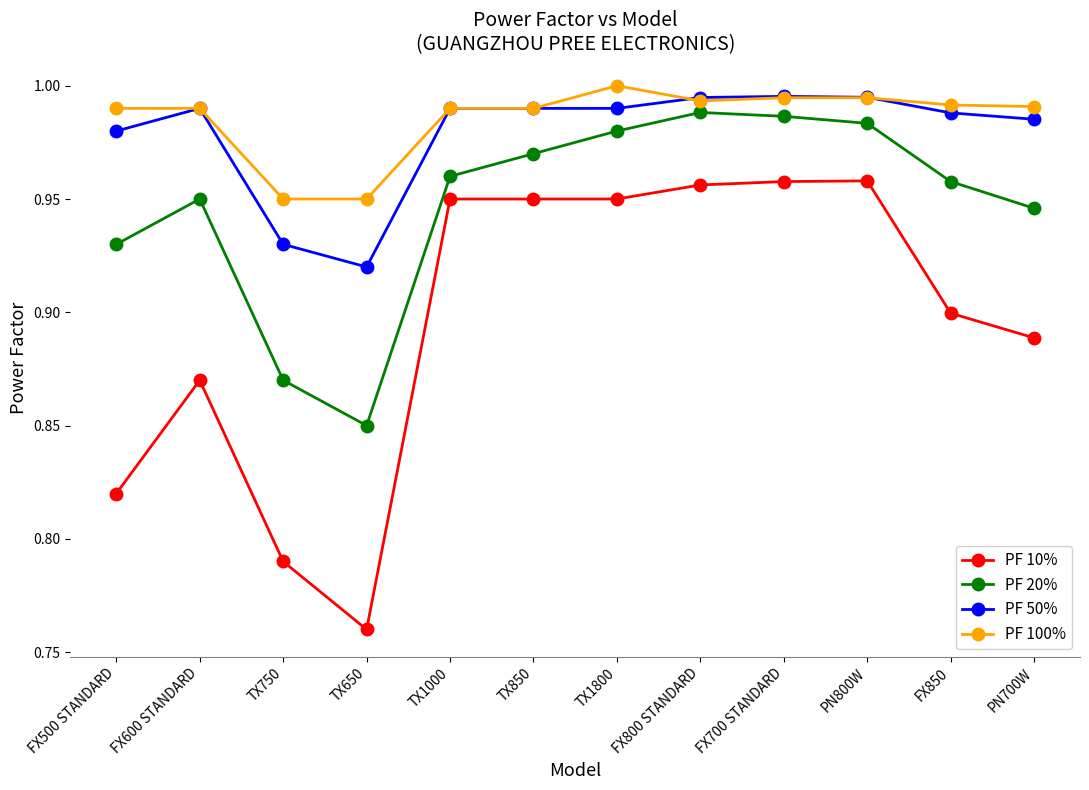

What is the sum of all PF 50% values?

11.7